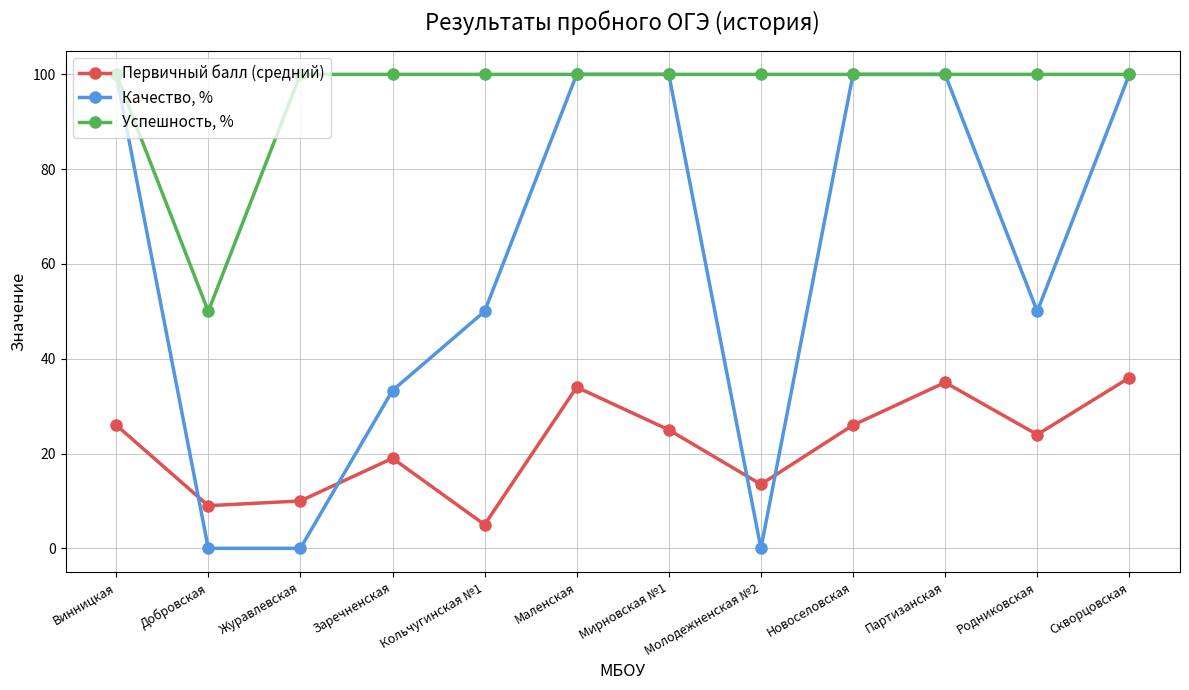

How many series are shown in this chart?

3